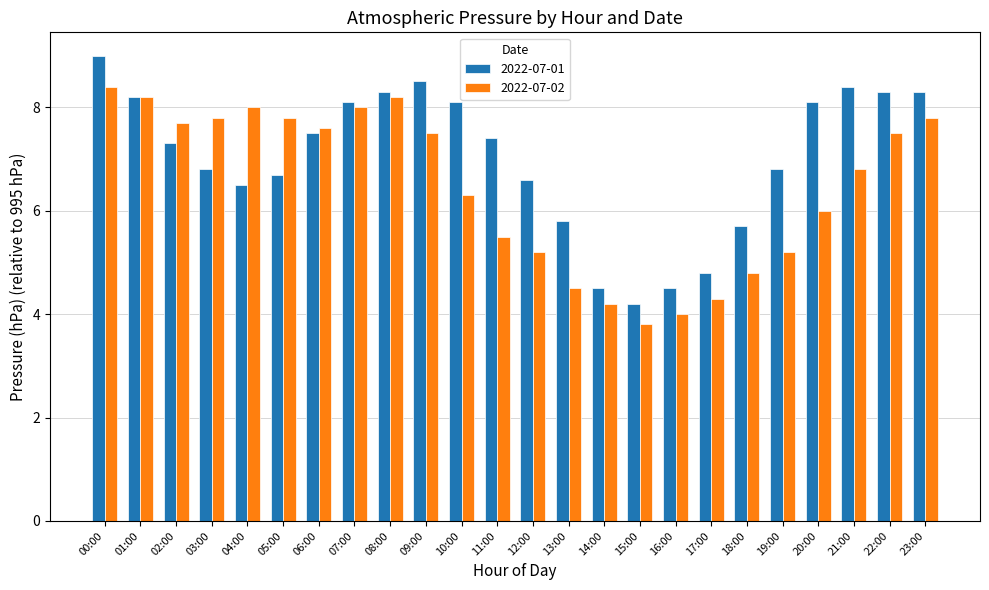

What is the average value of the 2022-07-02 series?

6.5